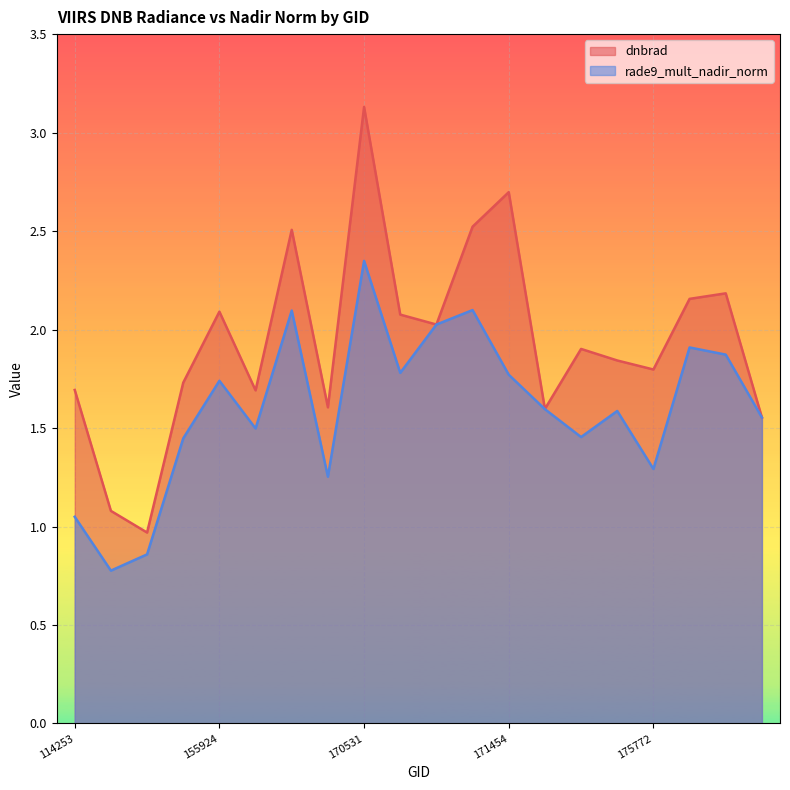

What is the difference between the second highest and minimum values in the dnbrad series?

1.7